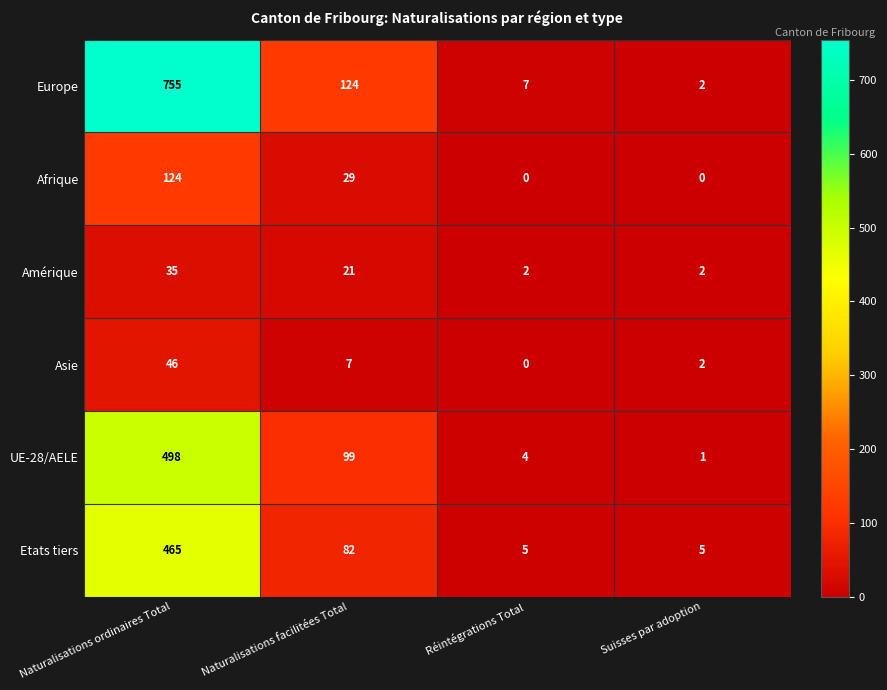

What is the maximum value for UE-28/AELE?

498